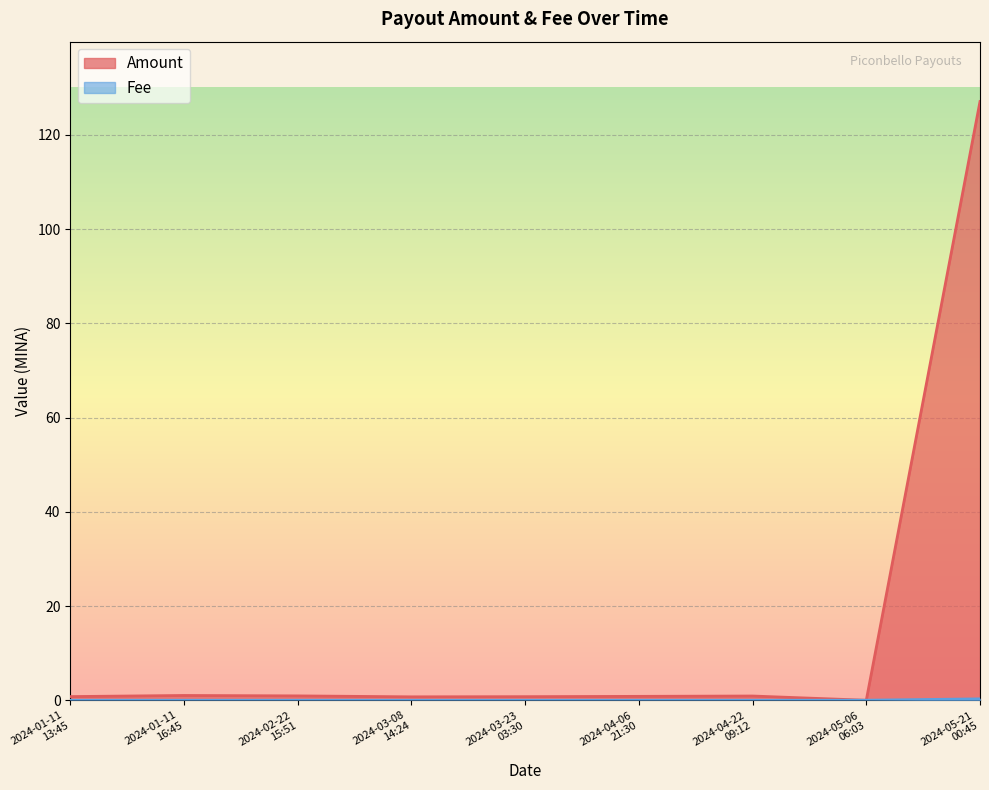

After their last crossing, which series has the higher values: Amount or Fee?

Amount